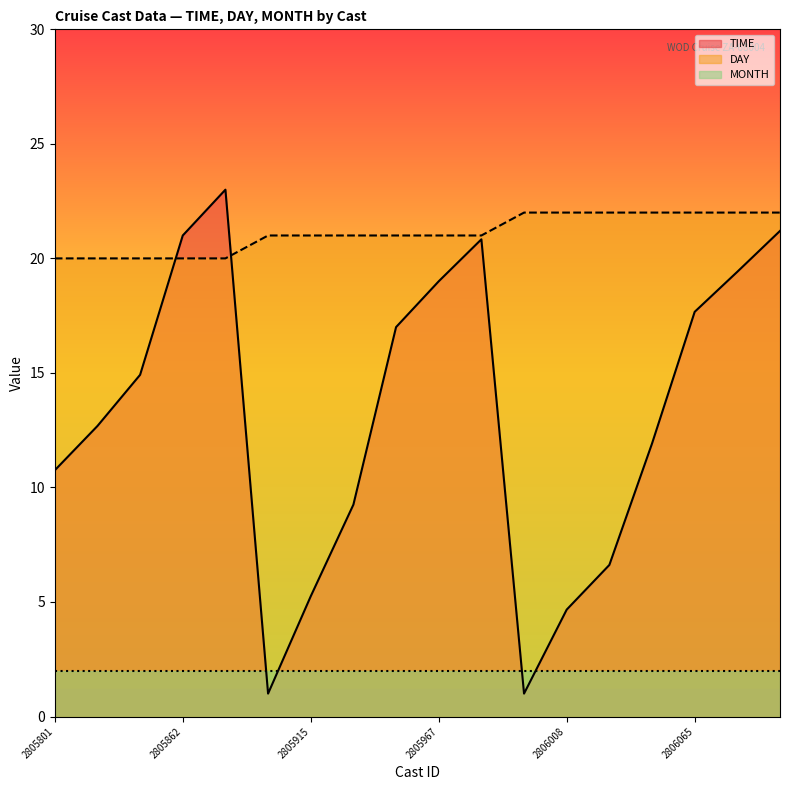

How many data points in TIME are above 14?

9